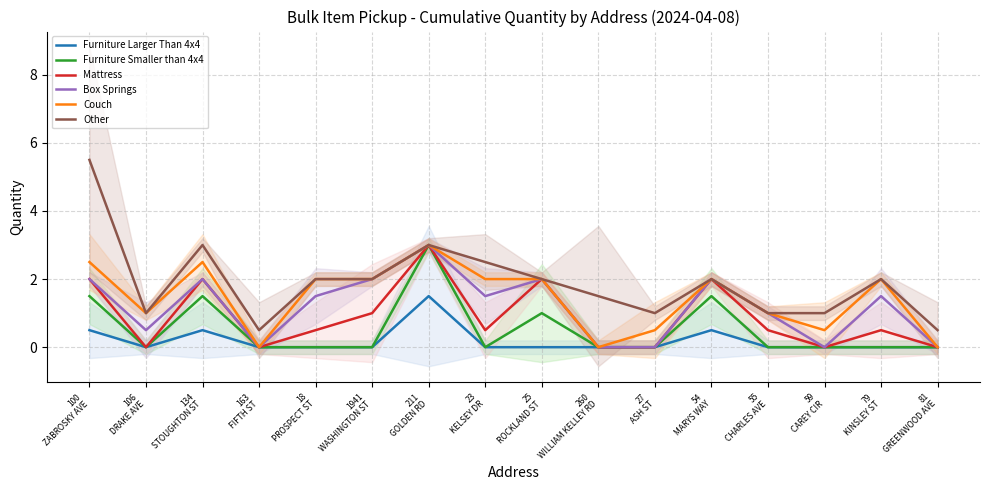

What is the difference between the maximum and minimum values in the Other series?

5.0